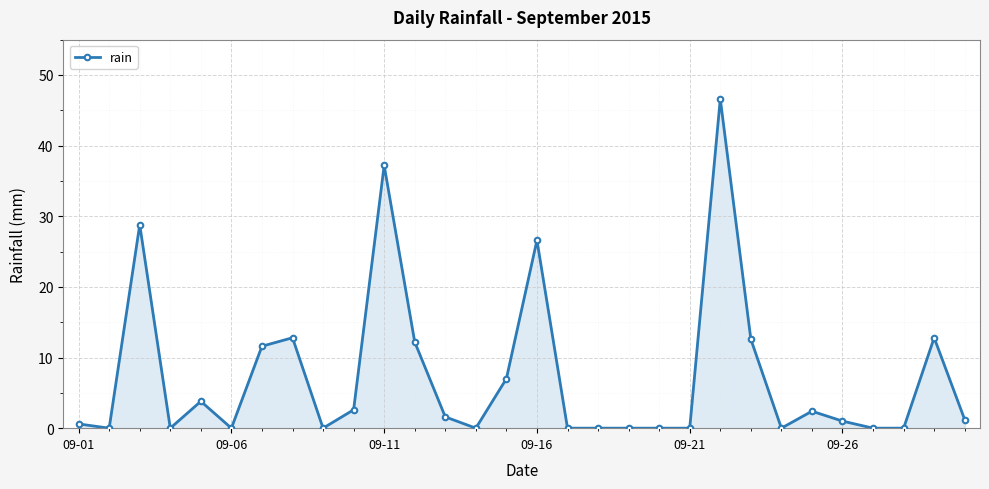

True or false: the data has more than 2 interior local peaks.

True